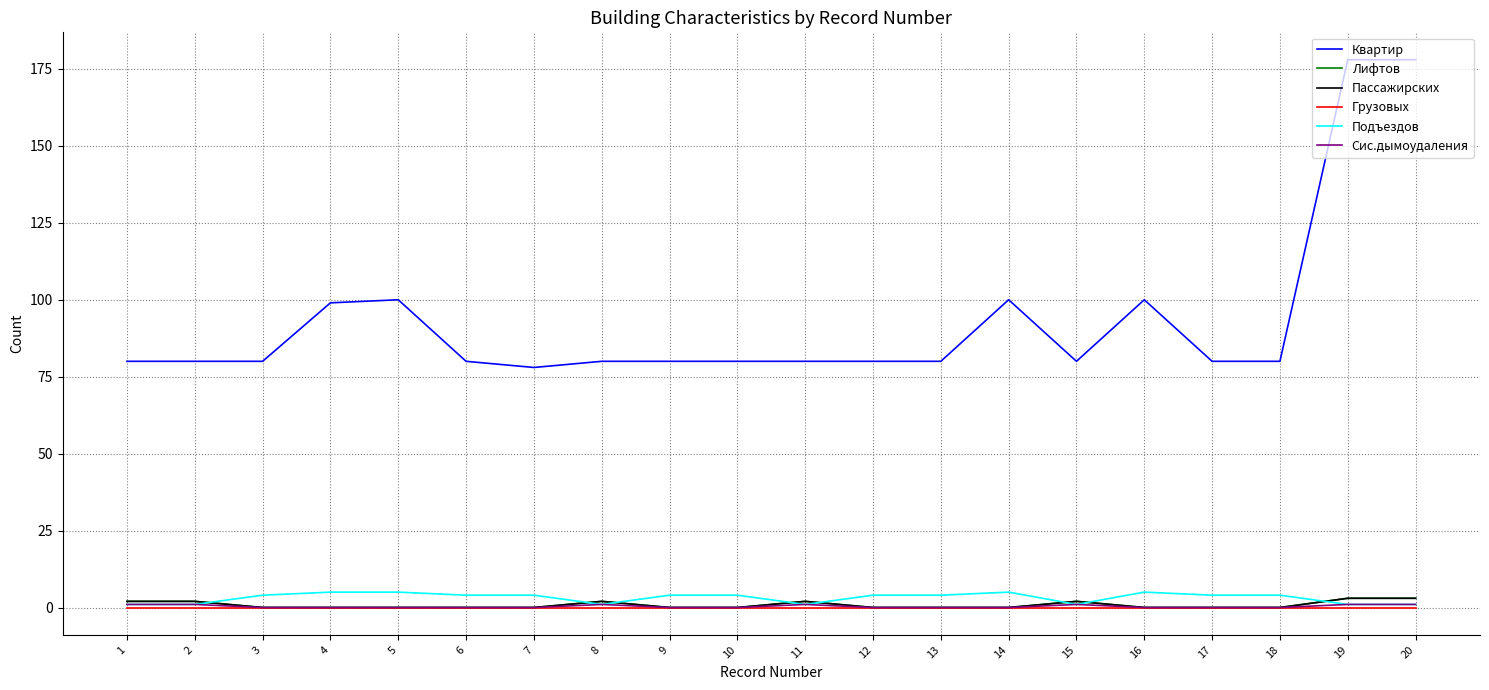

How many Сис.дымоудаления values are between 0 and 1?

20